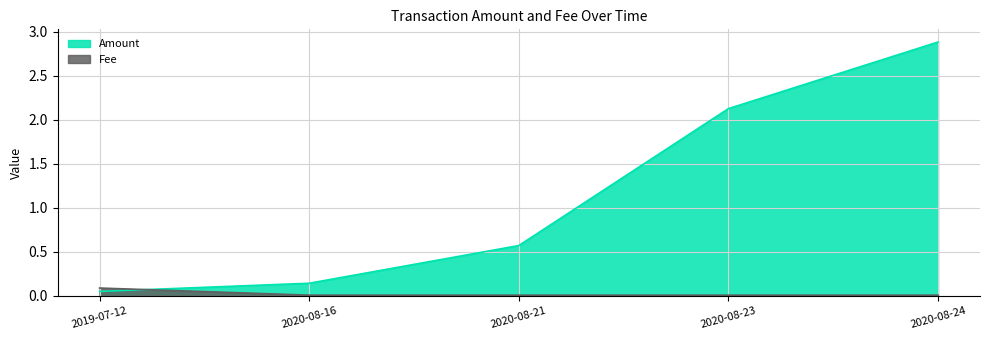

How many lines are shown in the chart?

2